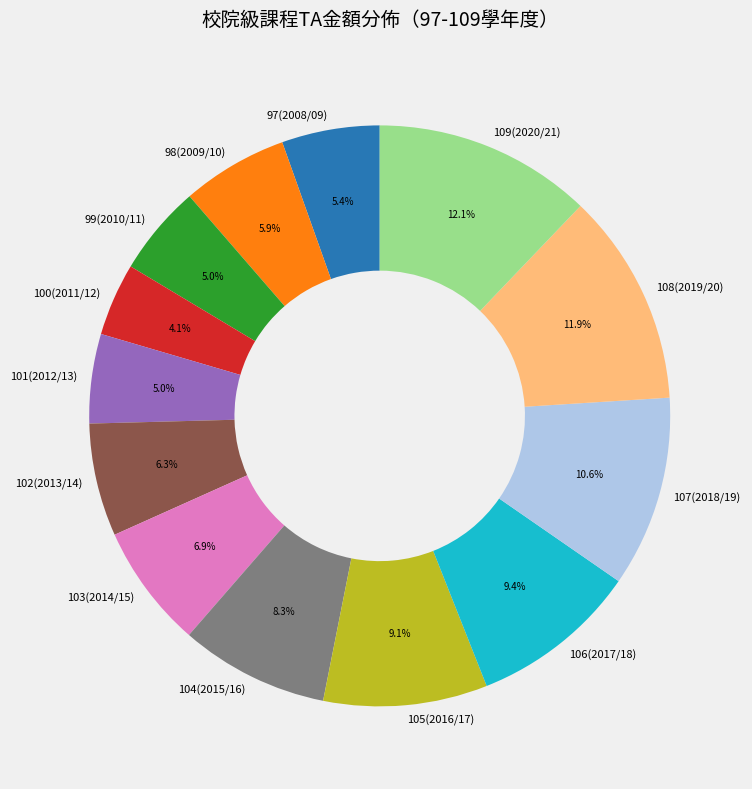

Between 107(2018/19) and 97(2008/09), which is larger?

107(2018/19)